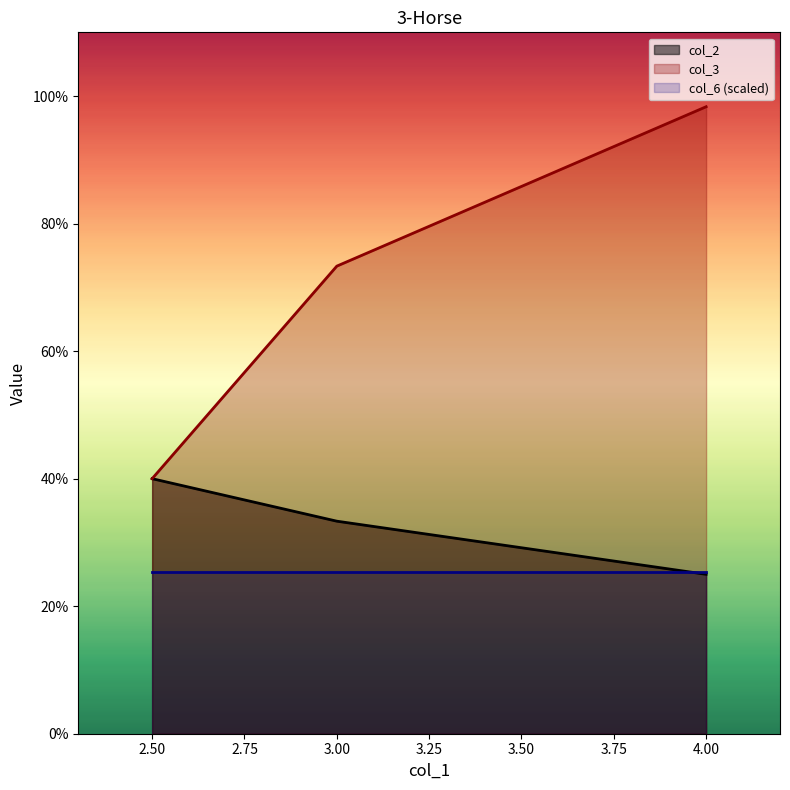

What is the minimum value for col_2?

0.2